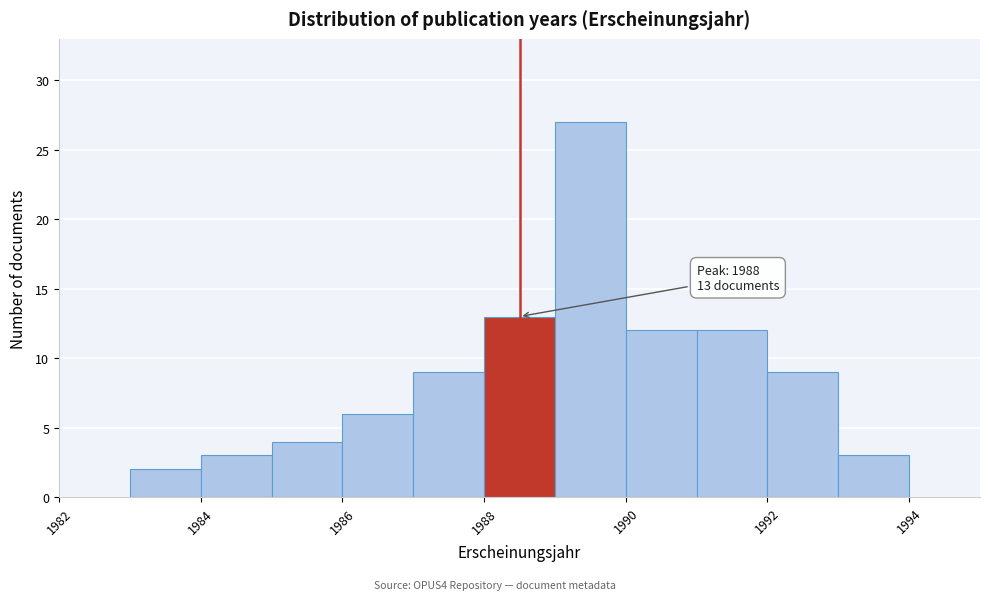

Over which range of the x-axis is the bar tallest?

1989 to 1990